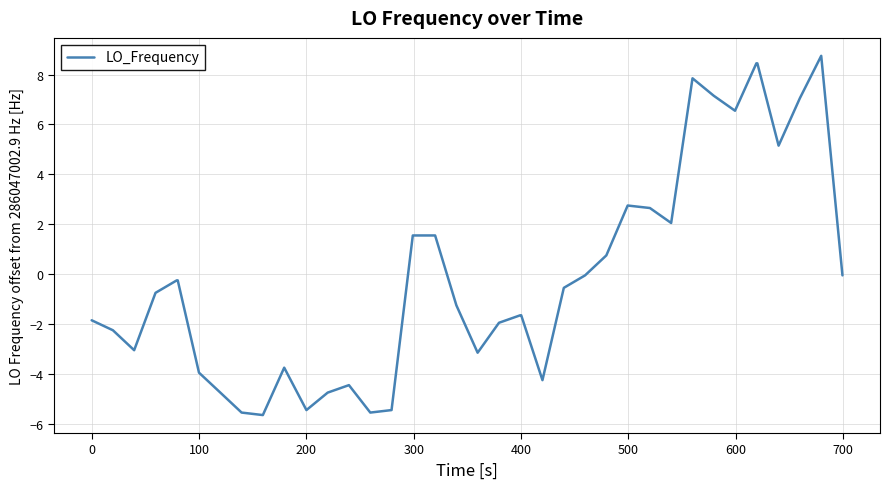

What is the greatest value displayed?

8.8